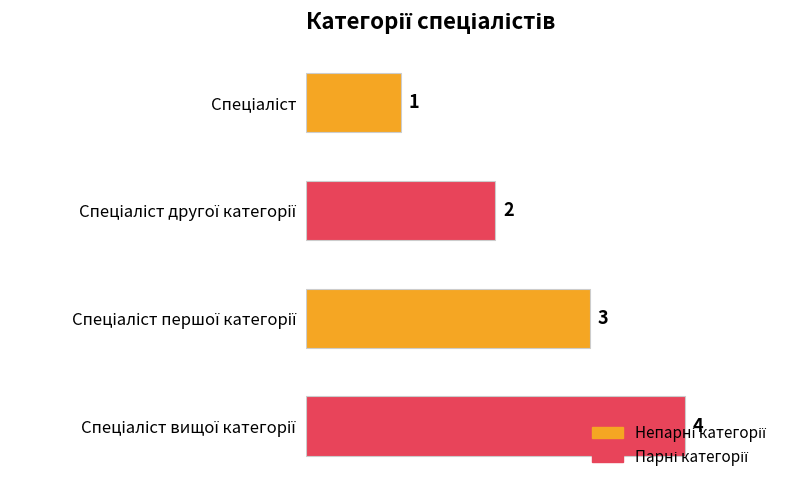

Count the values in the range 2 to 4.

3